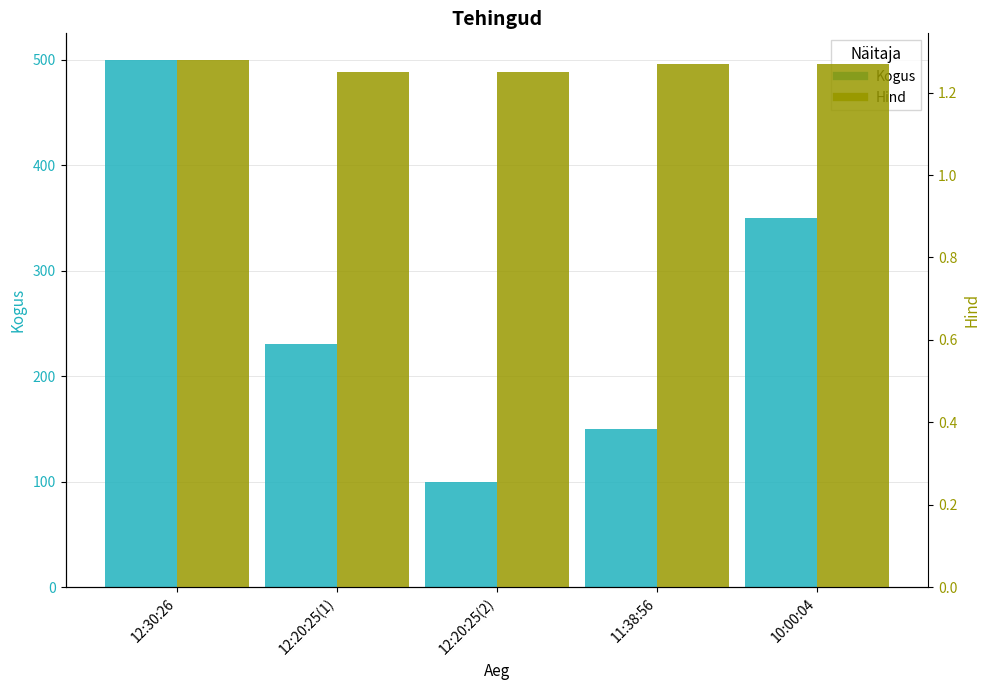

What is the total value across all series at 10:00:04?

351.3